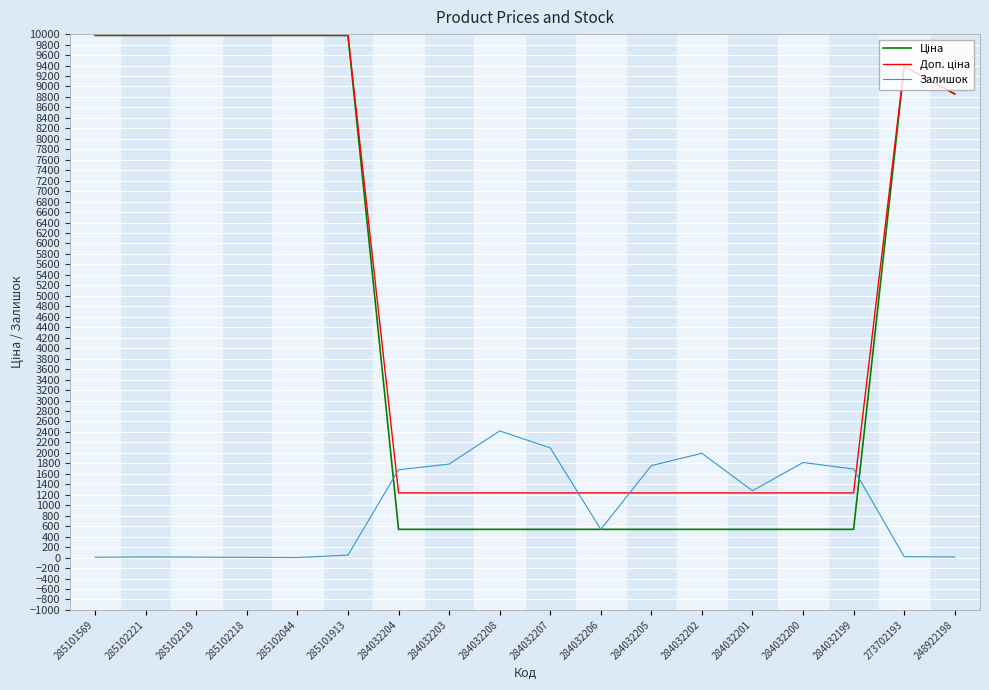

What is the total value across all series at 284032203?

3560.4